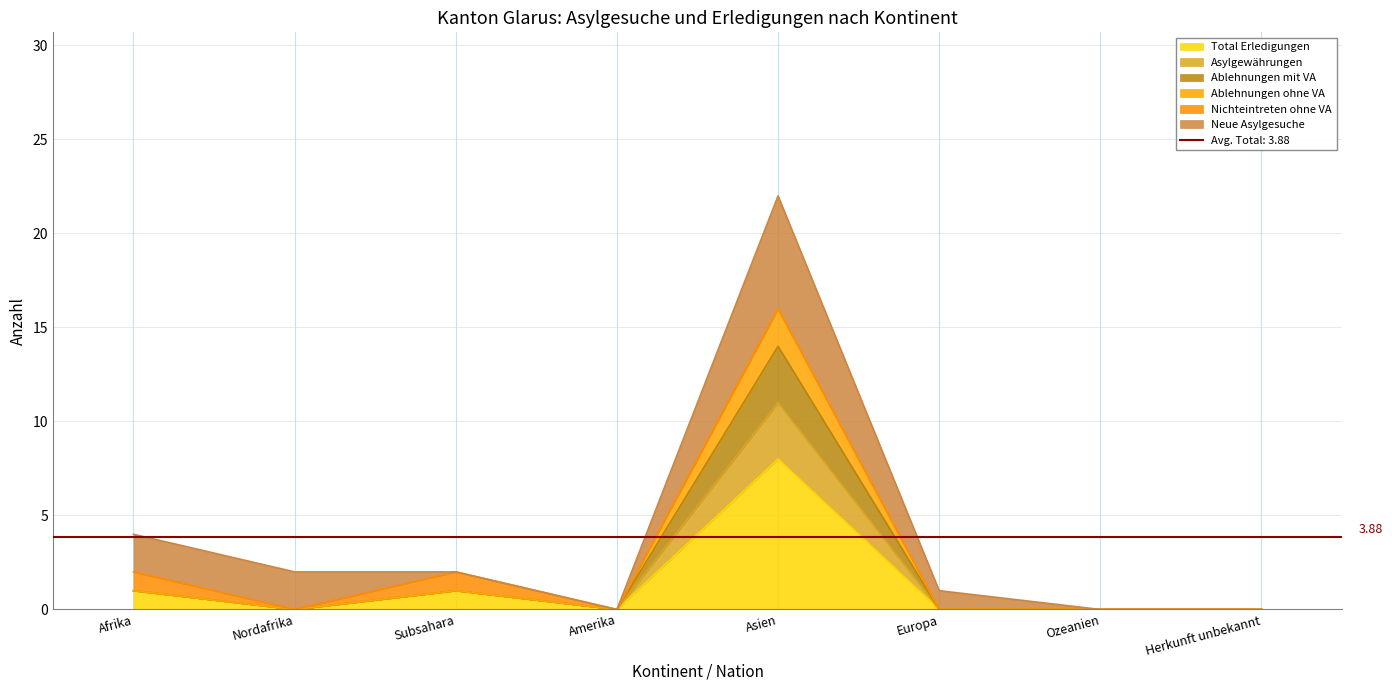

Count the Total Erledigungen values in the range 0 to 1.

7